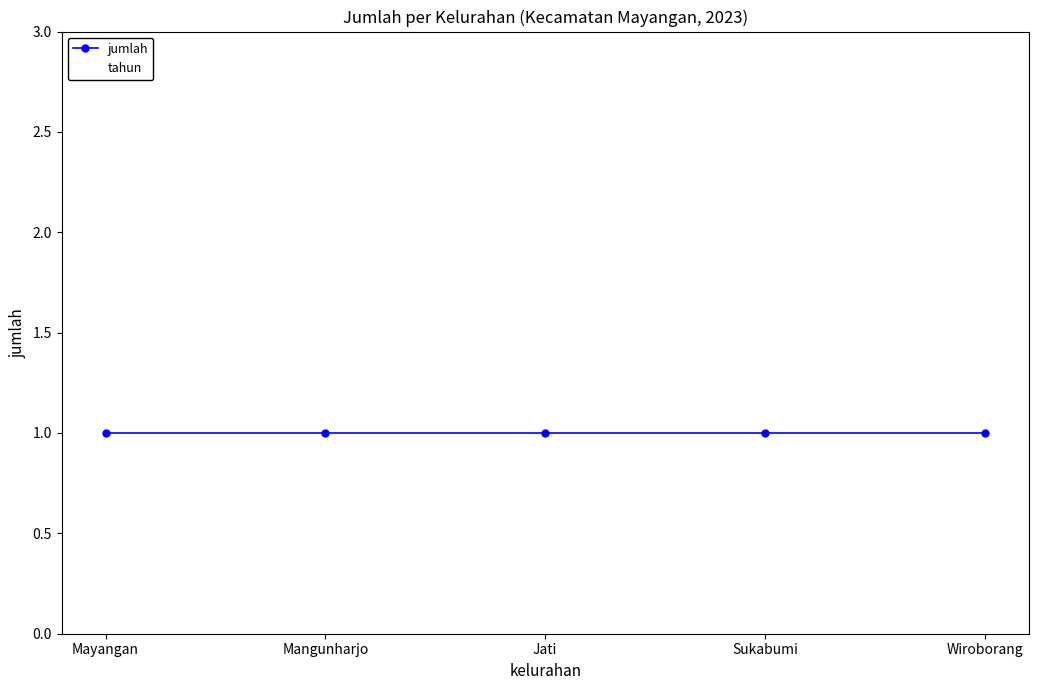

Reading left to right, what are all the values shown in this chart?

jumlah: Mayangan=1	Mangunharjo=1	Jati=1	Sukabumi=1	Wiroborang=1
tahun: Mayangan=2023	Mangunharjo=2023	Jati=2023	Sukabumi=2023	Wiroborang=2023